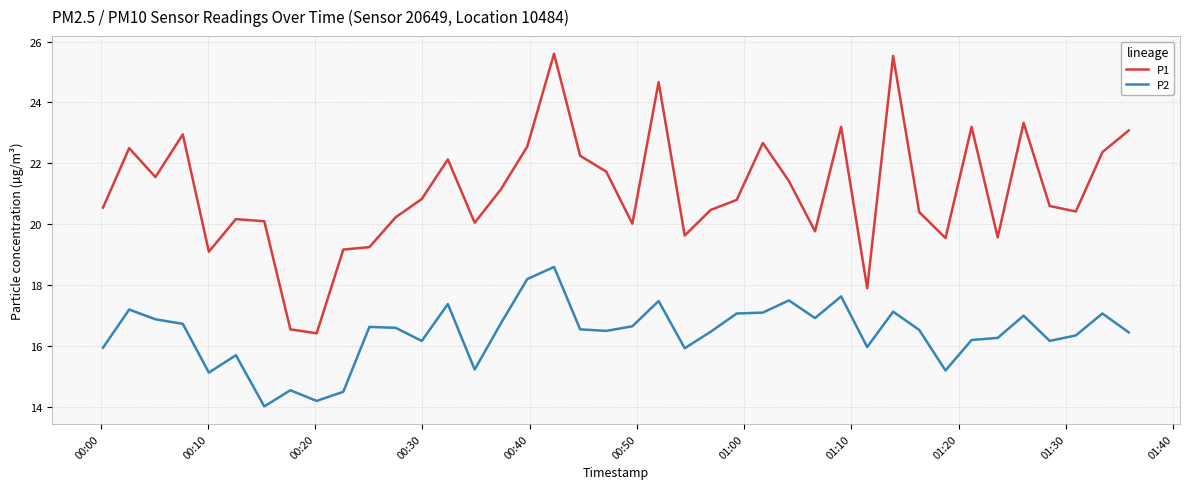

Rank the series by their average value, from highest to lowest.

P1, P2